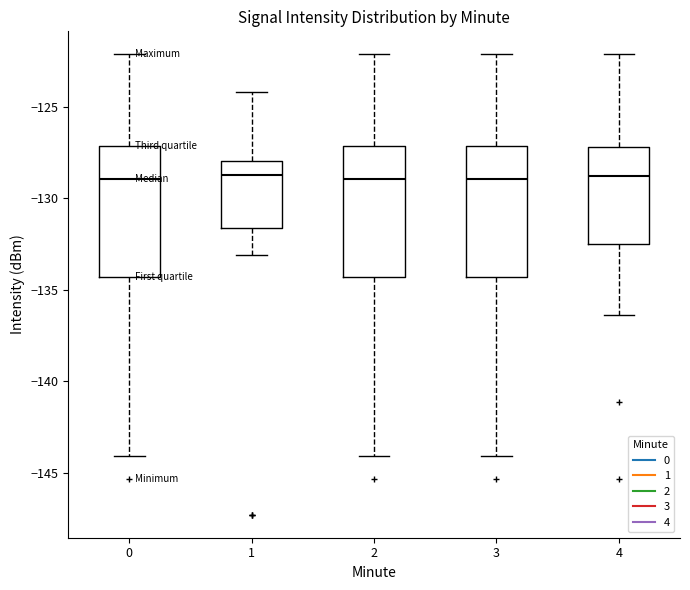

Reading left to right, transcribe this box plot: for each box, give where its median line is, the range the box spans, and where its two whiskers end, as read against the y-axis. The values are not printed on the chart, so give them approximately, as read against the axis.

0: median -129.0, box -134.5 to -127.0, whiskers -144.0 to -122.0
1: median -128.5, box -131.5 to -128.0, whiskers -133.0 to -124.0
2: median -129.0, box -134.5 to -127.0, whiskers -144.0 to -122.0
3: median -129.0, box -134.5 to -127.0, whiskers -144.0 to -122.0
4: median -129.0, box -132.5 to -127.0, whiskers -136.5 to -122.0